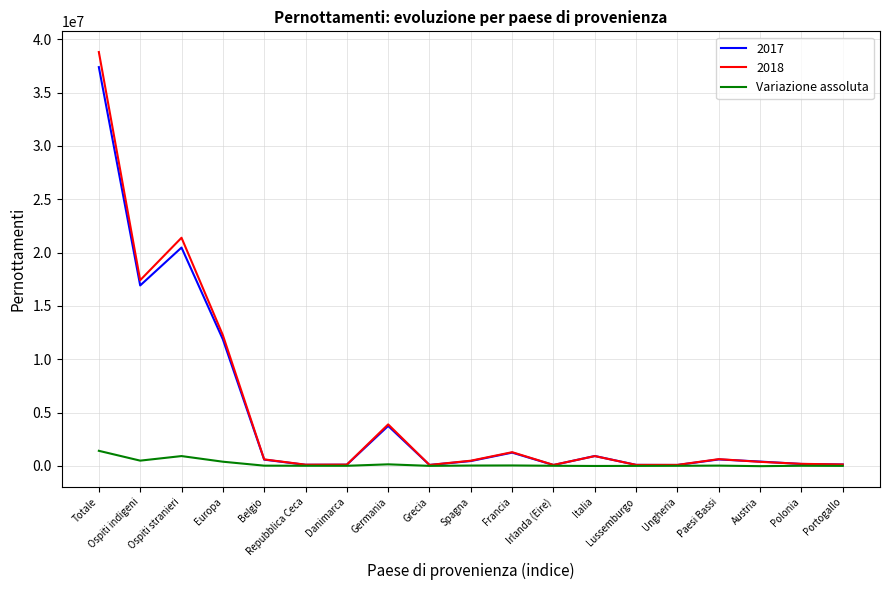

Which series has the widest spread of values?

2018